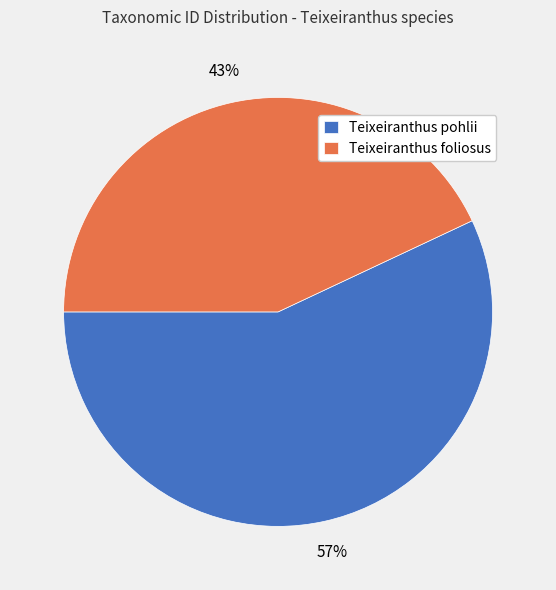

To the nearest percent, what portion does Teixeiranthus foliosus represent?

43%